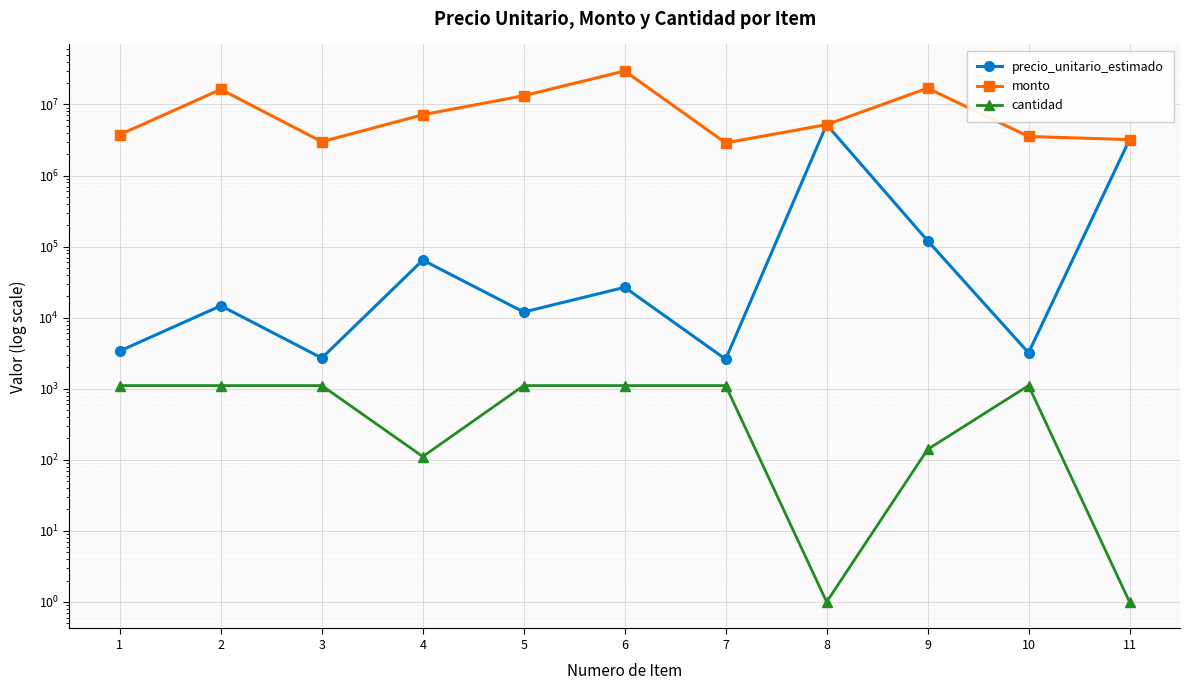

True or false: precio_unitario_estimado has a value of 4941 at 1.

False